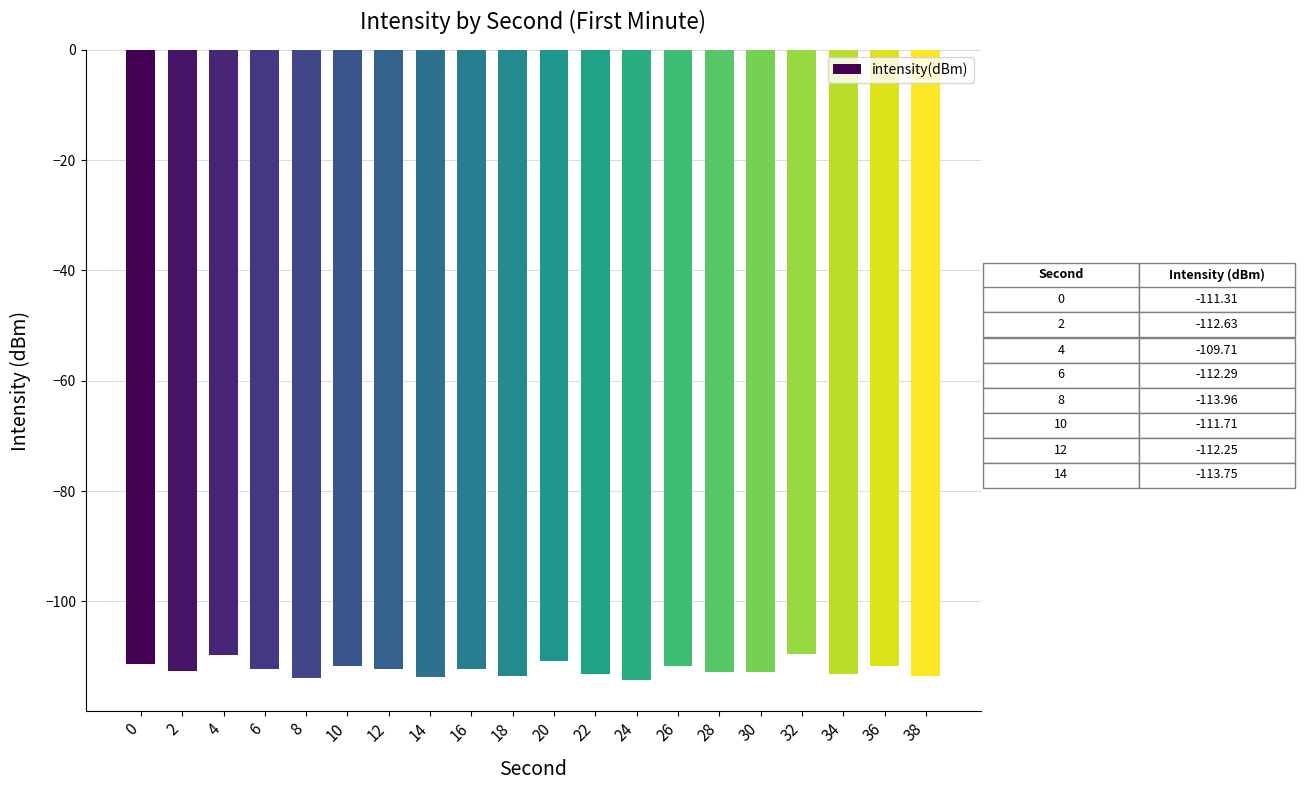

What is the maximum value shown in the chart?

-109.6